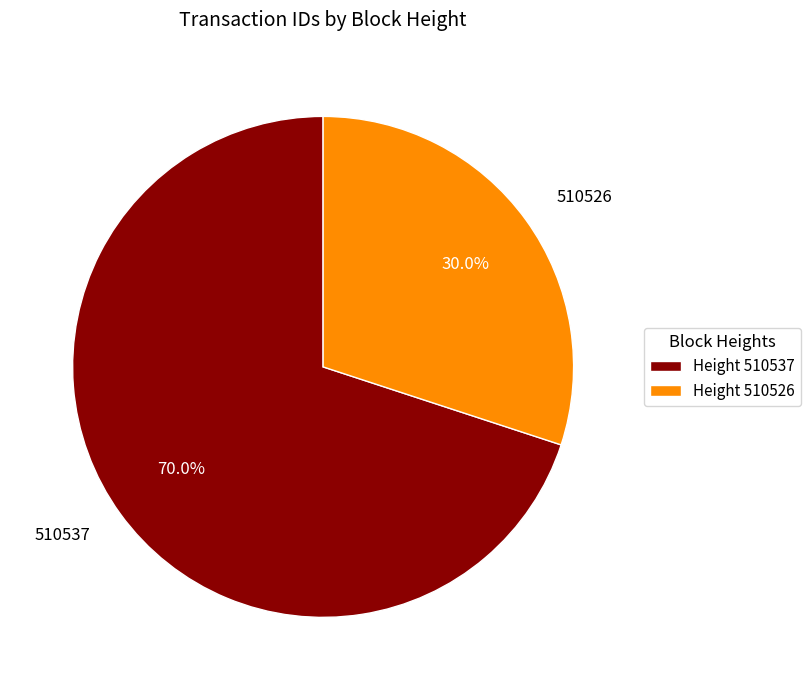

What percentage is NOT represented by 510526?

70.0%